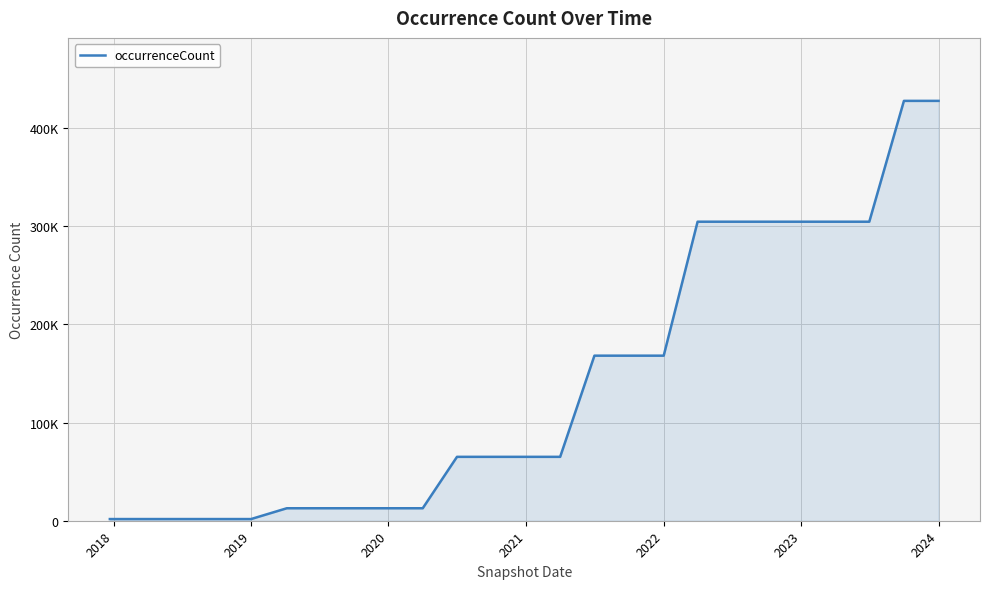

What is the average value?

140851